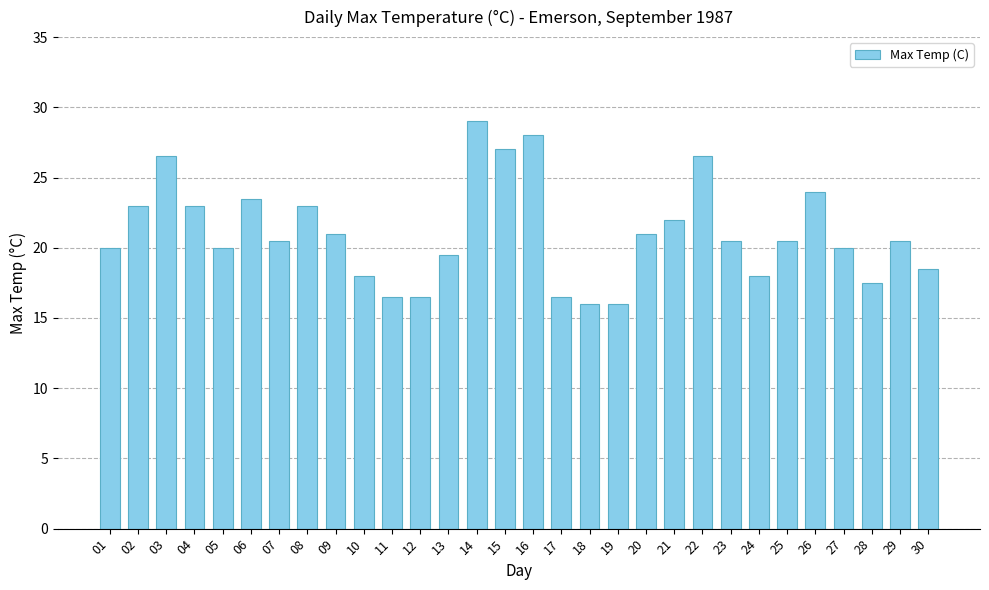

Approximately how many times larger is the value at 17 compared to 06?

0.7